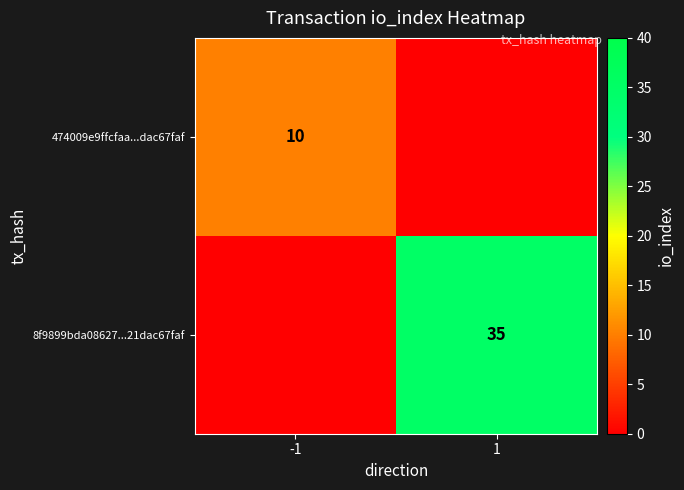

Is the value of 474009e9ffcfaa...dac67faf at -1 greater than the value of 8f9899bda08627...21dac67faf at 1?

No